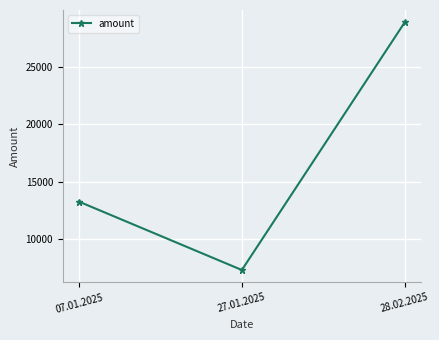

The value at 27.01.2025 is 4632. True or false?

False